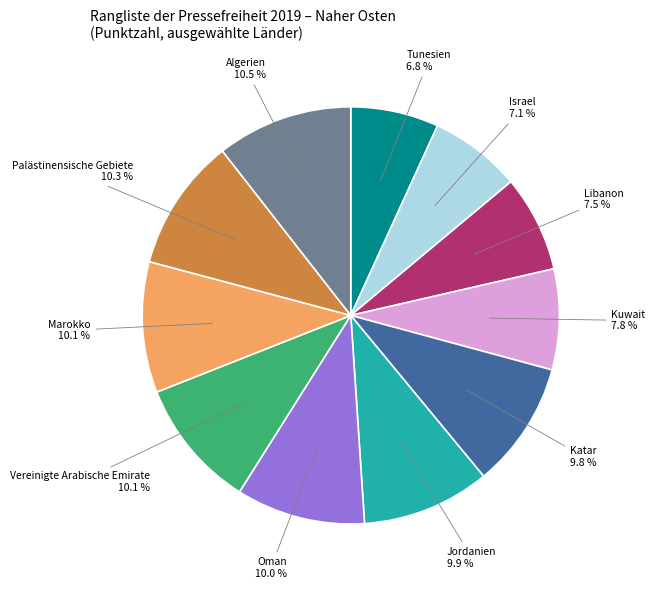

Combined, do Jordanien and Tunesien account for over 50%?

No